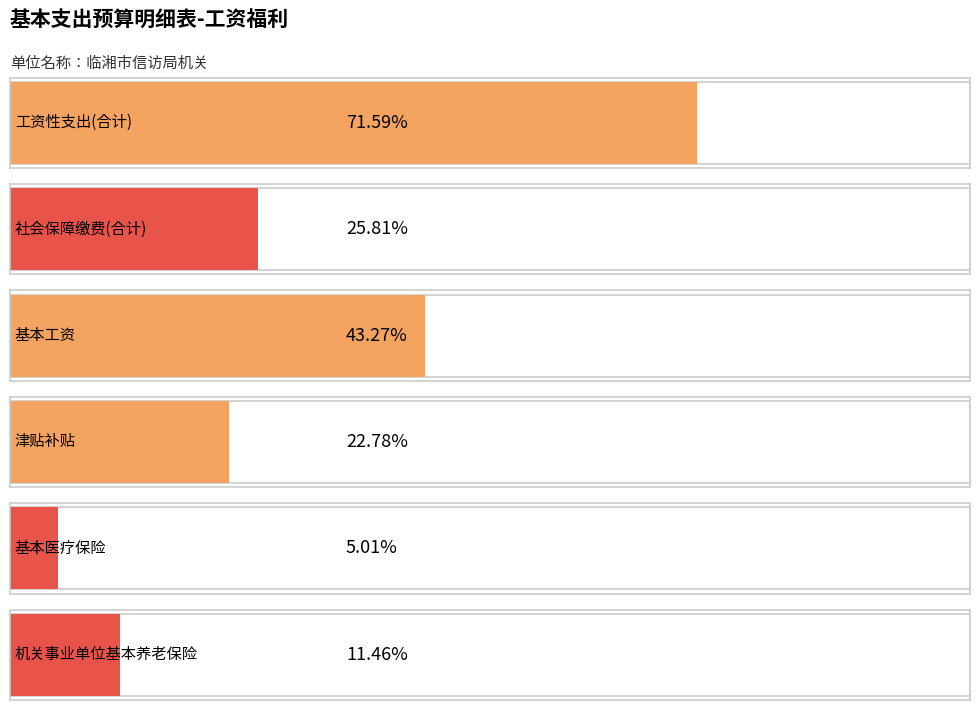

Is it true that 奖金 equals -23200.7 at 信访事务?

False